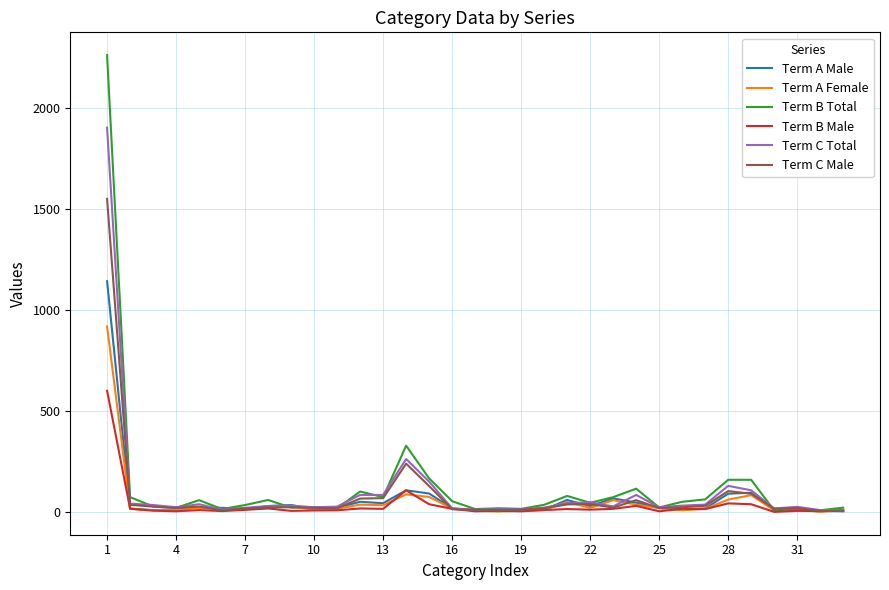

Which series has the widest spread of values?

Term B Total